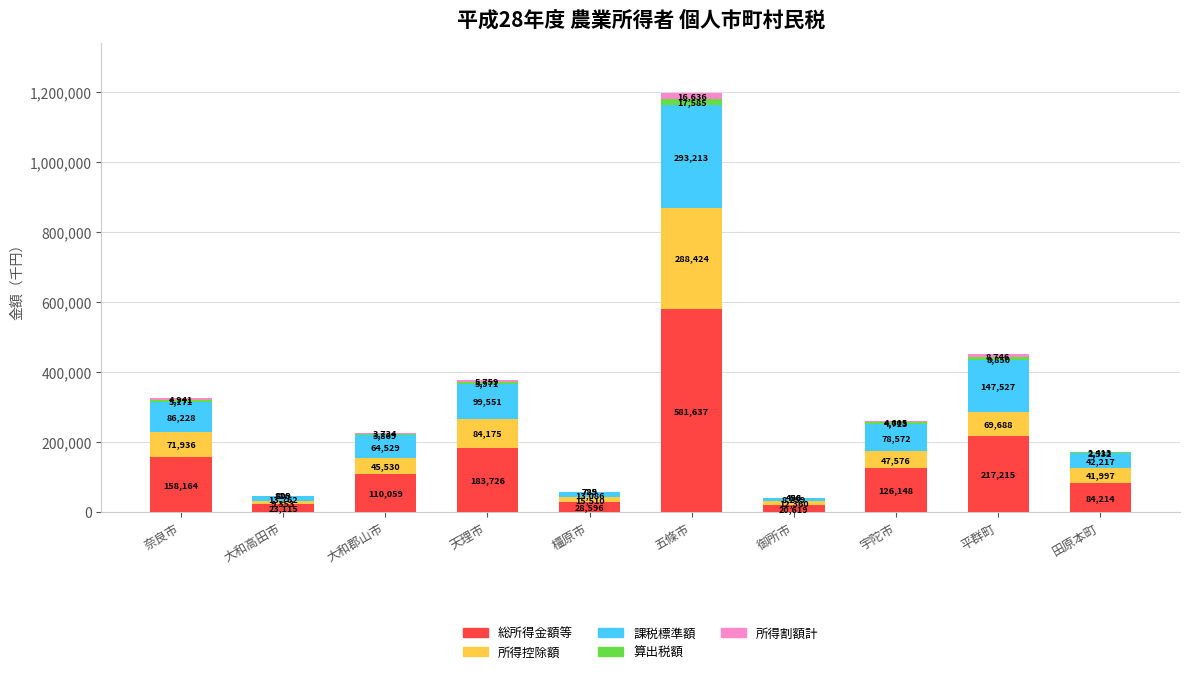

What is the average value of the 総所得金額等 series?

153349